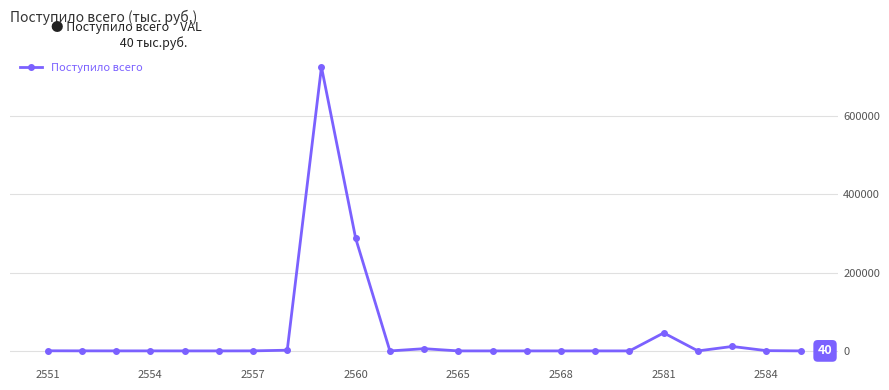

True or false: the data has more than 1 interior local peaks.

True